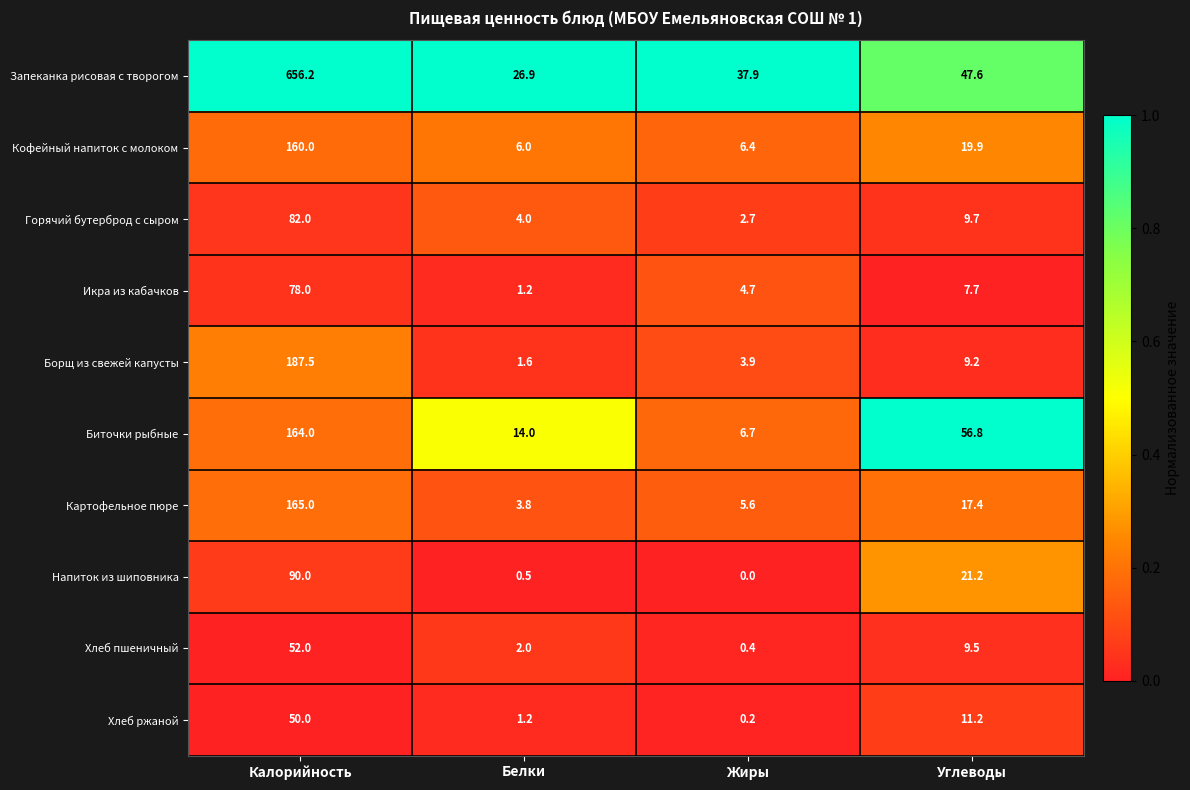

Which series has the largest range (max minus min)?

Запеканка рисовая с творогом